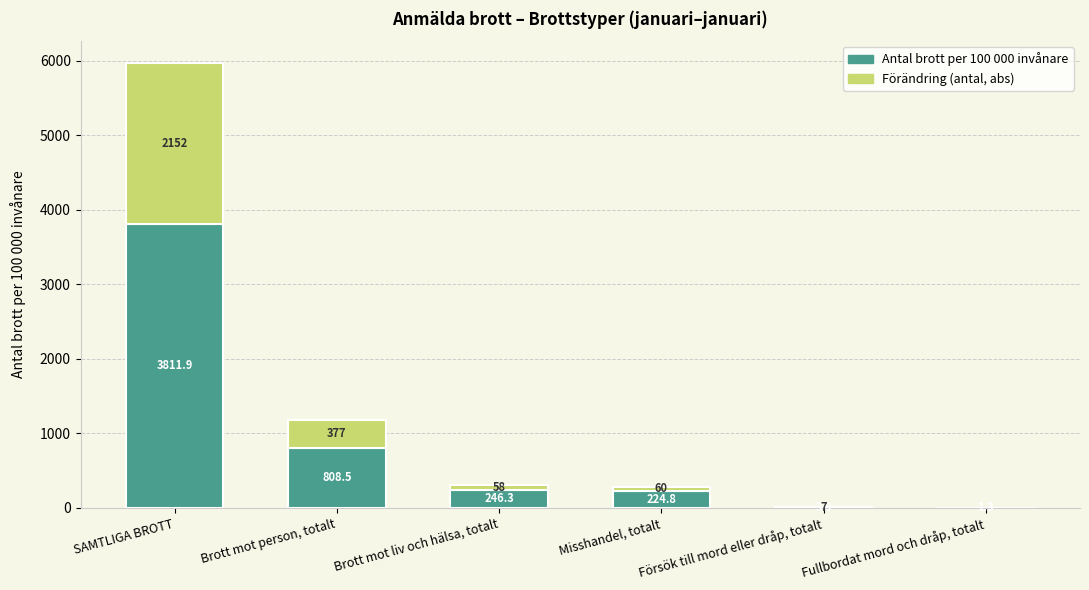

True or false: Antal brott per 100 000 invånare has a value of 1883.0 at SAMTLIGA BROTT.

False